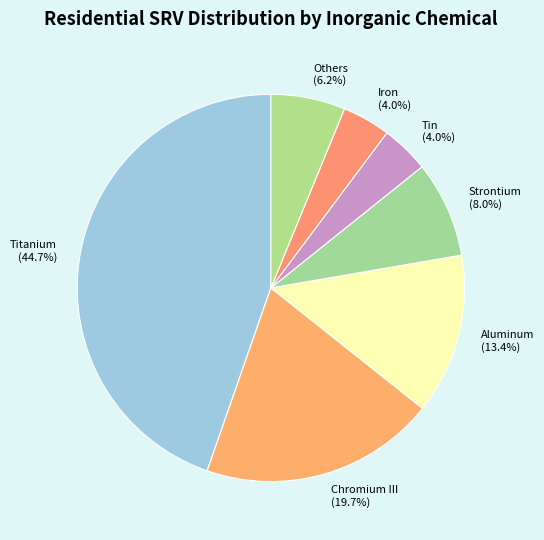

Does Iron (4.0%) represent more than half of the total?

No